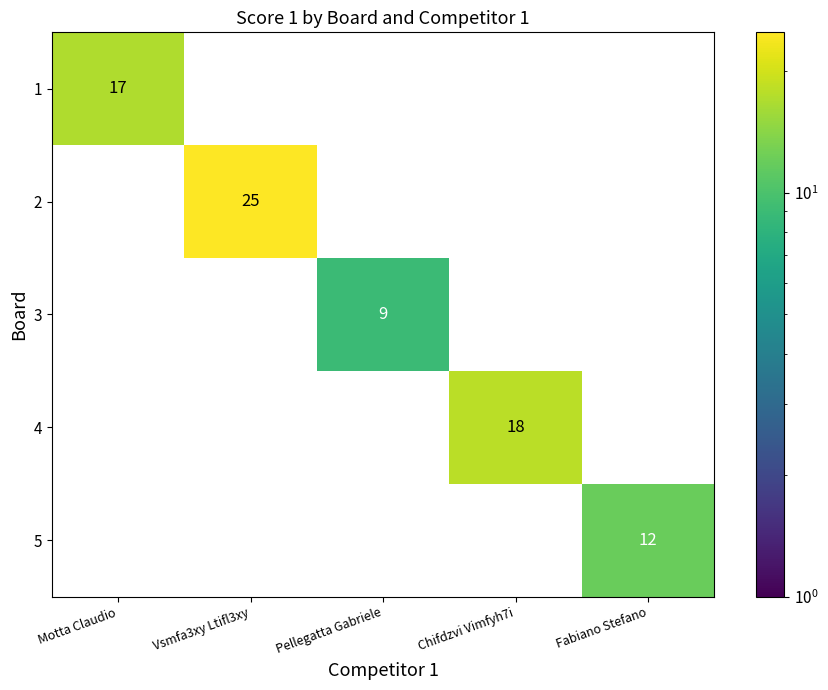

Is it true that 1 equals 9 at Motta Claudio?

False